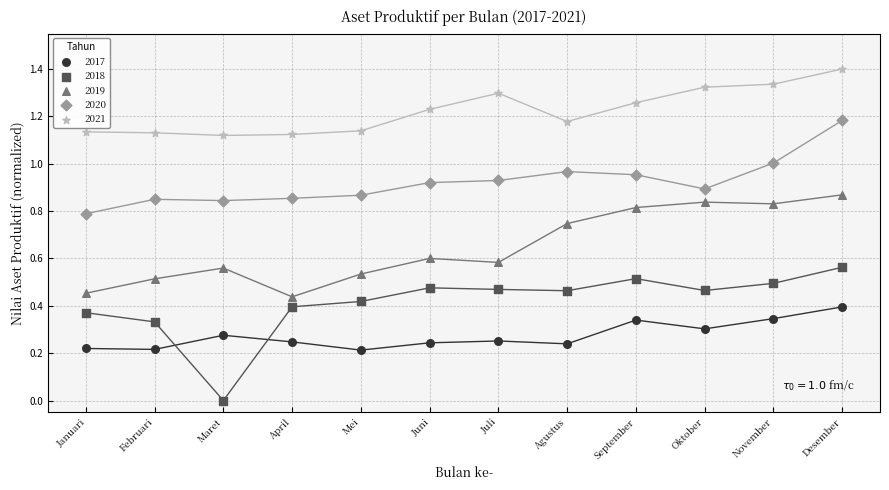

Which series reaches the minimum Y coordinate?

2018